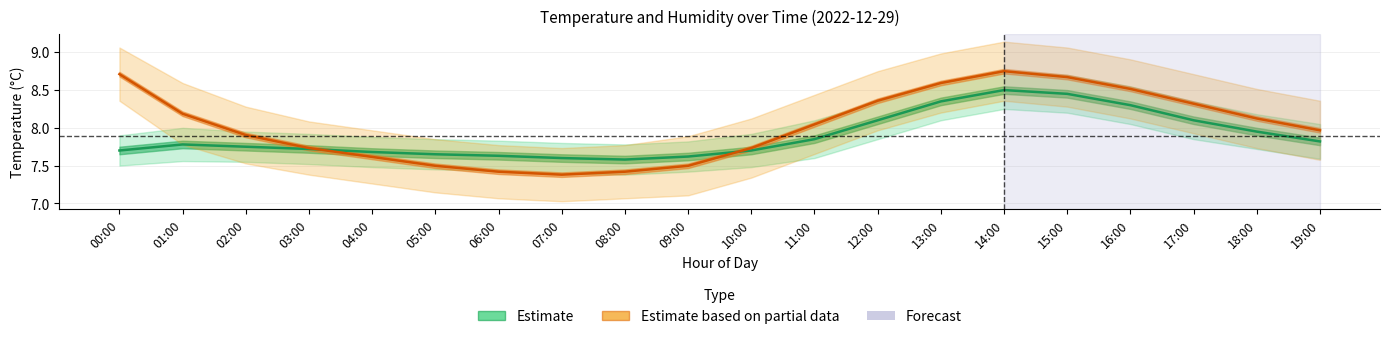

What position from the left is 02:00?

3